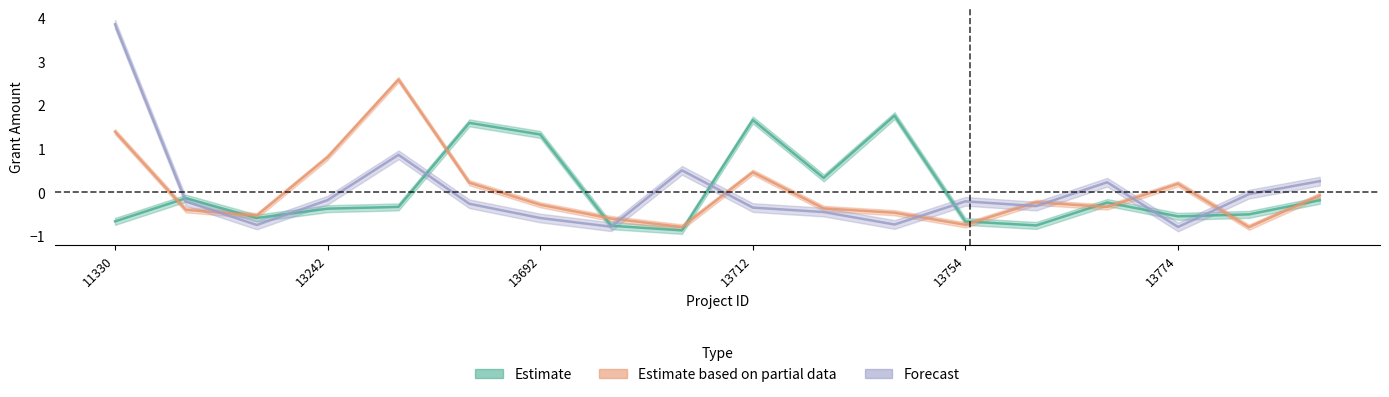

Does the chart display data point markers on the line(s)?

No